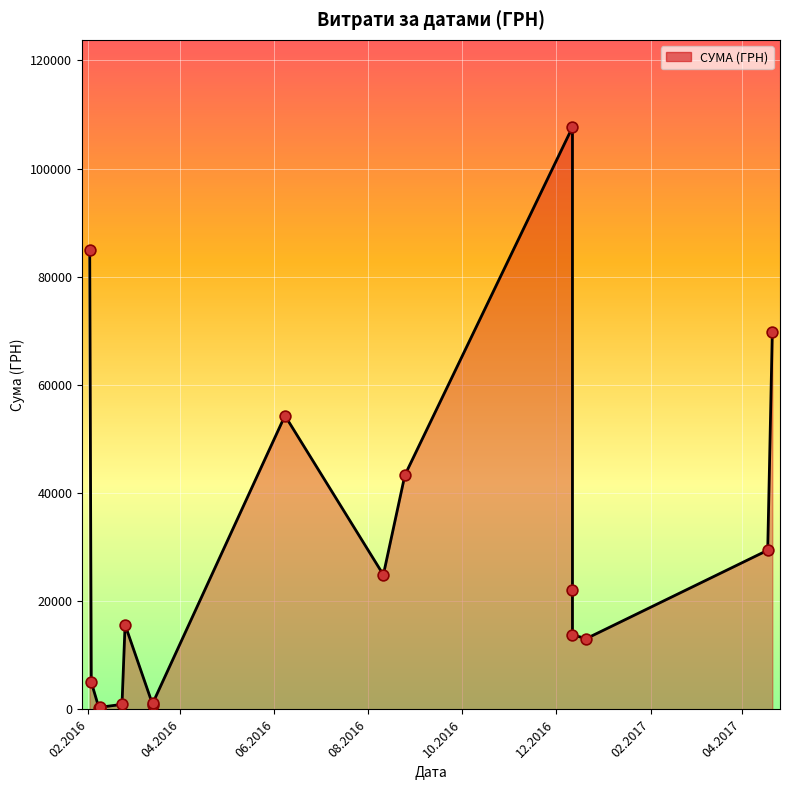

Between 12.12.2016 and 08.02.2016, which is larger?

12.12.2016